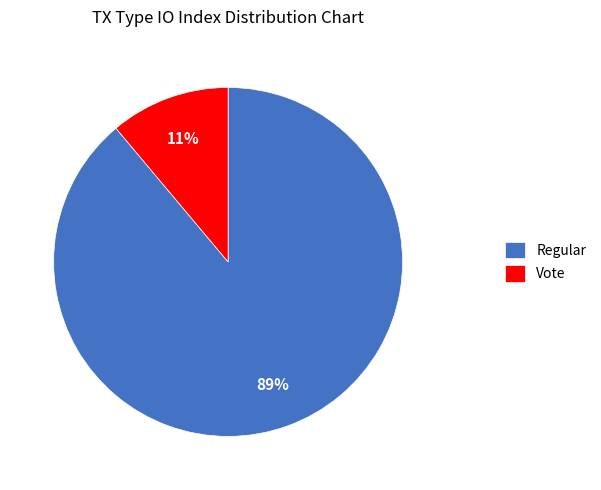

Which slice represents more than half of the pie?

Regular